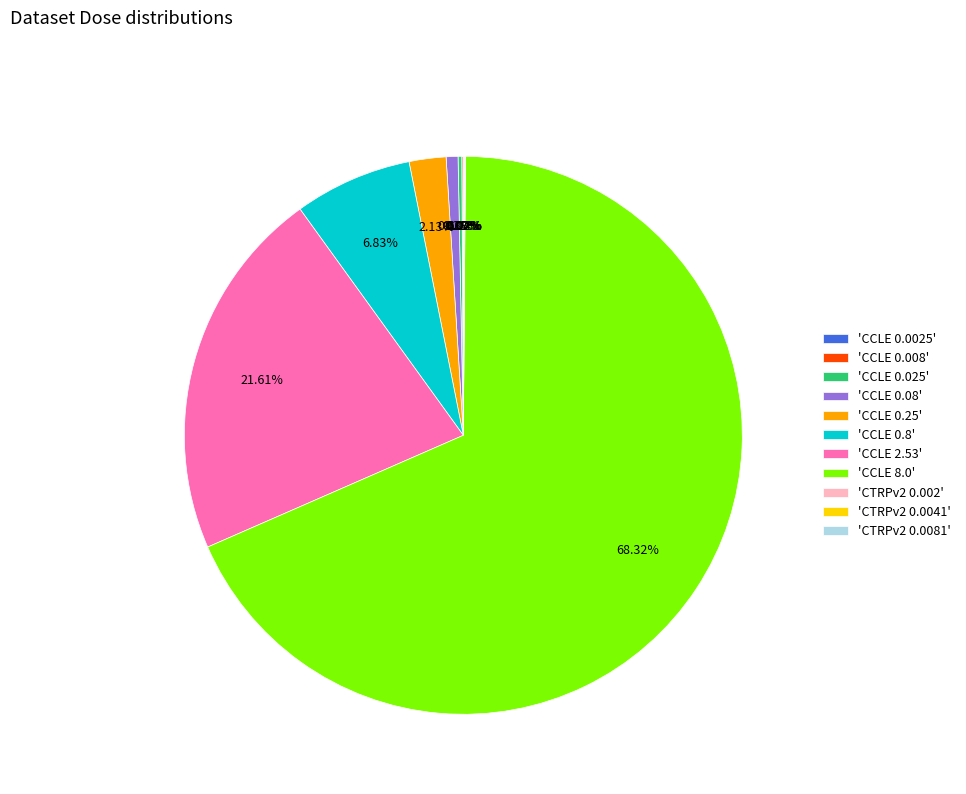

Is there any slice that represents more than half of the pie?

Yes